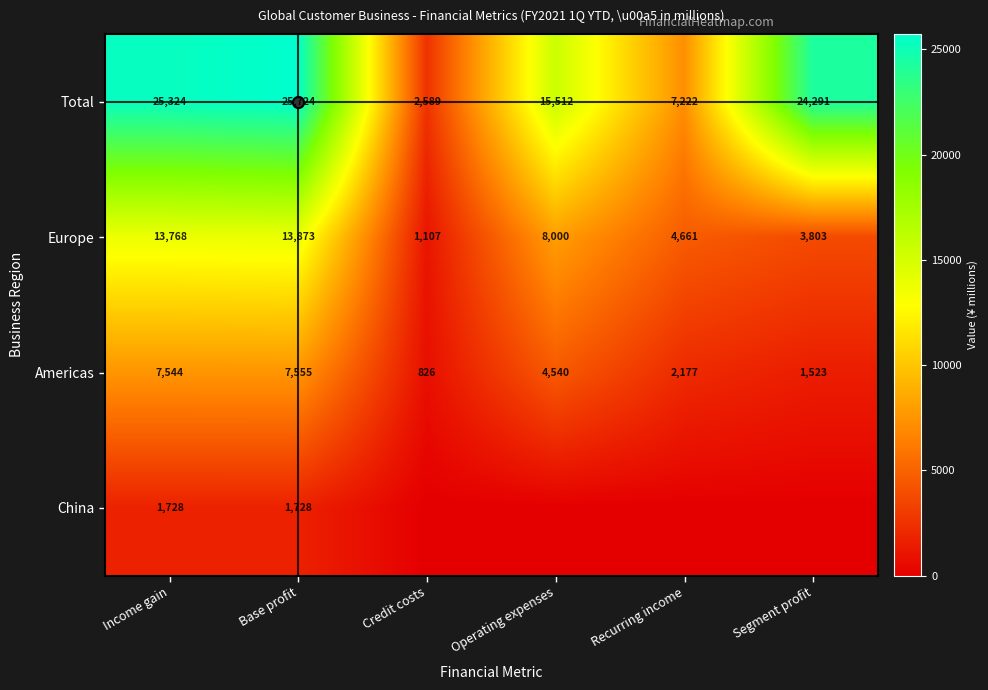

Which series has the largest range (max minus min)?

Total